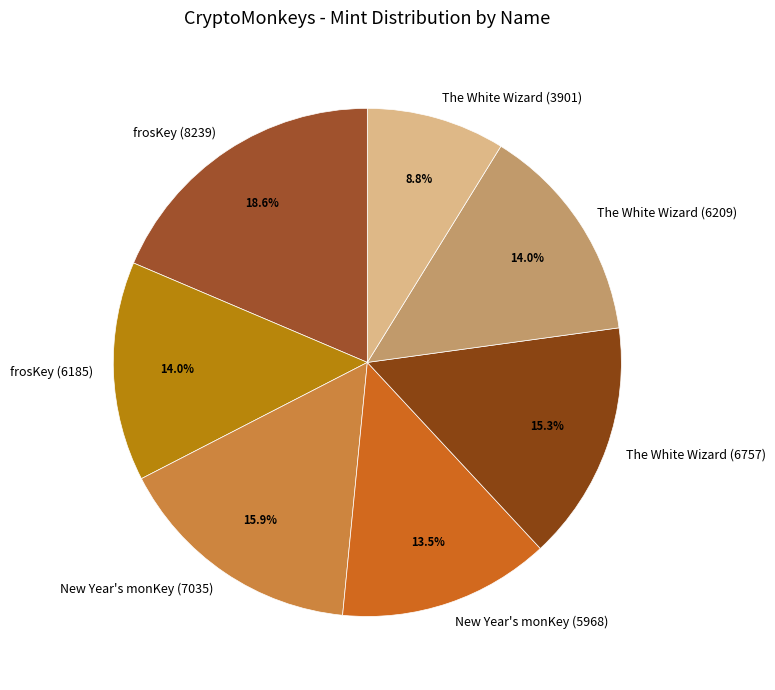

Is the sum of The White Wizard (6209) and frosKey (8239) greater than half?

No